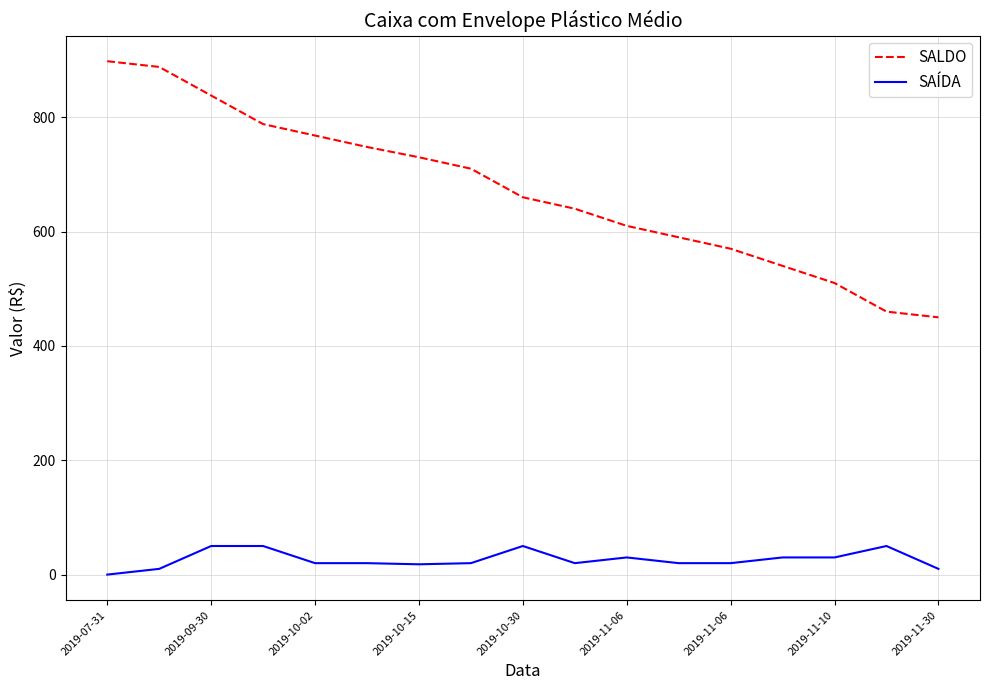

True or false: SALDO and SAÍDA intersect in this chart.

False